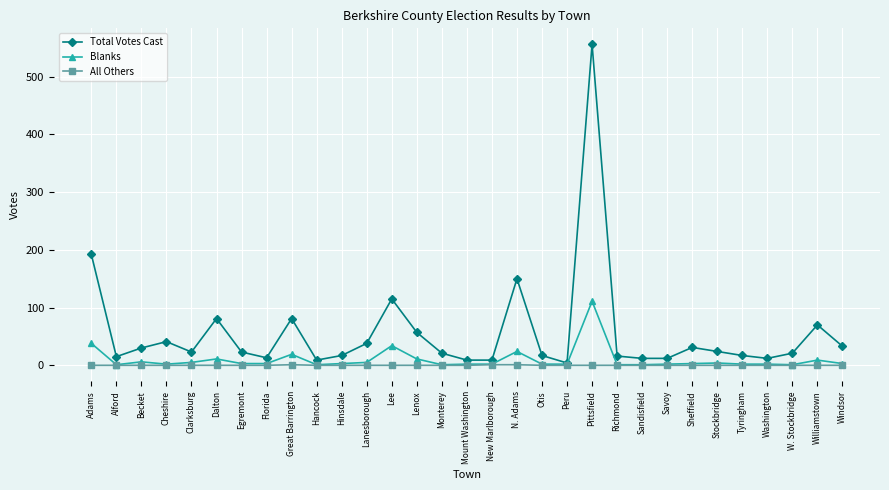

True or false: Total Votes Cast has more than 1 points higher than both neighbors.

True